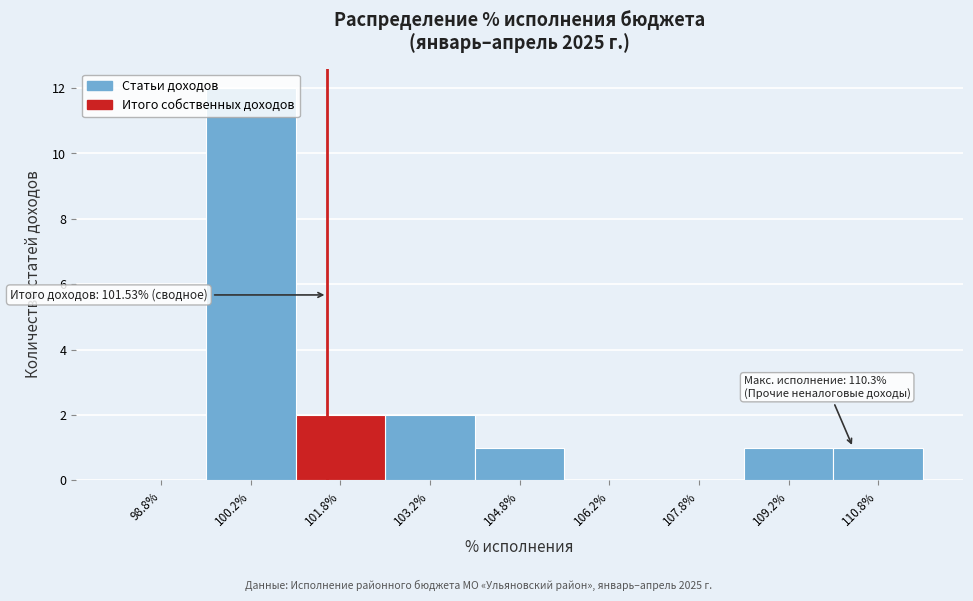

Which range on the x-axis has the tallest bar?

99.5 to 101.0